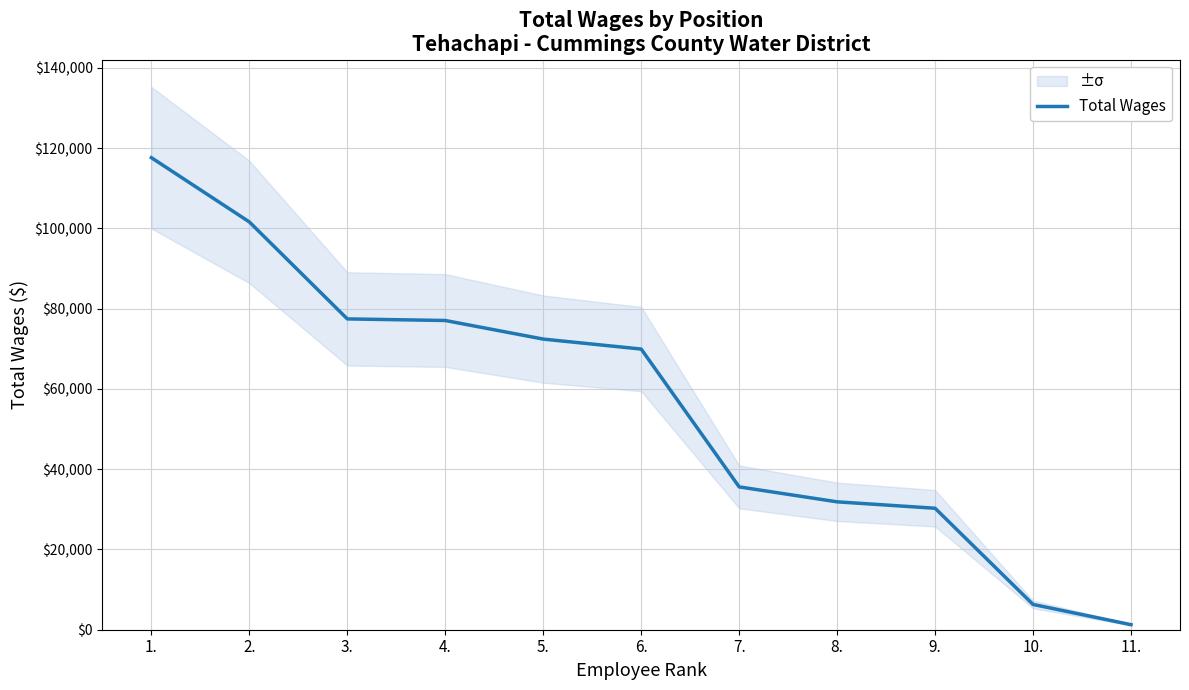

What is the difference between the maximum and second lowest values?

111322